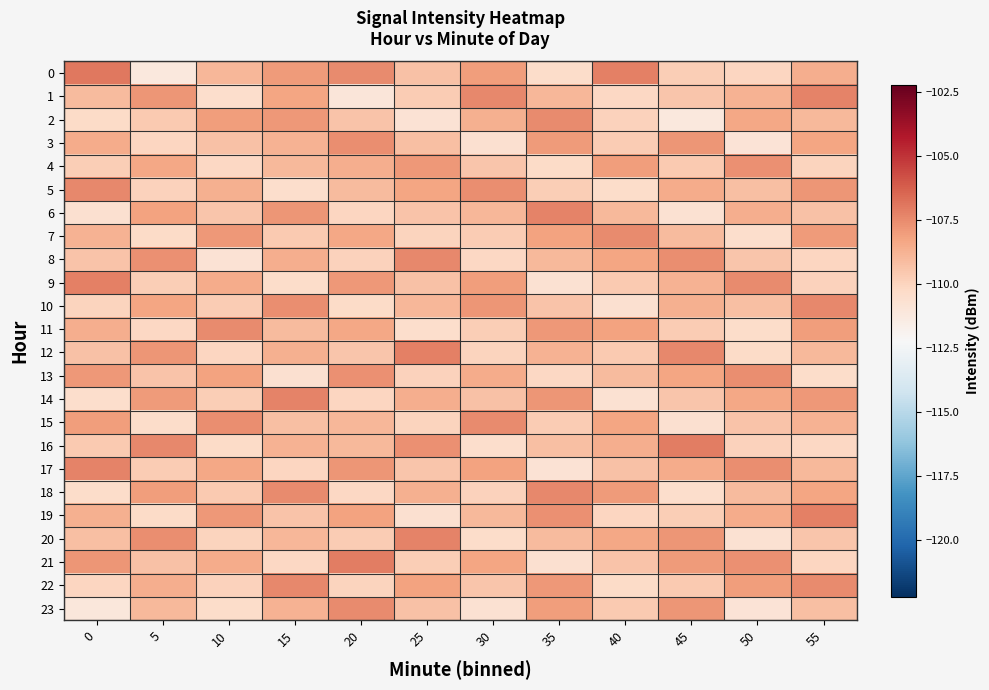

Reading right to left, transcribe all the data shown in this chart.

0: 55=-108.6	50=-110.1	45=-109.8	40=-107.2	35=-110.4	30=-108.1	25=-109.3	20=-107.5	15=-108.0	10=-108.9	5=-111.2	0=-107.0
1: 55=-107.3	50=-108.8	45=-109.5	40=-110.2	35=-108.9	30=-107.4	25=-109.7	20=-111.0	15=-108.3	10=-110.5	5=-107.8	0=-109.1
2: 55=-109.0	50=-108.4	45=-111.2	40=-109.9	35=-107.5	30=-108.7	25=-110.8	20=-109.4	15=-107.9	10=-108.1	5=-109.6	0=-110.3
3: 55=-108.3	50=-110.9	45=-107.8	40=-109.7	35=-108.0	30=-110.6	25=-109.2	20=-107.6	15=-108.8	10=-109.3	5=-110.1	0=-108.5
4: 55=-110.0	50=-107.7	45=-109.6	40=-108.1	35=-110.3	30=-109.5	25=-107.9	20=-108.6	15=-109.0	10=-110.2	5=-108.4	0=-109.8
5: 55=-107.8	50=-109.2	45=-108.5	40=-110.4	35=-109.8	30=-107.6	25=-108.3	20=-109.1	15=-110.5	10=-108.7	5=-109.9	0=-107.4
6: 55=-109.3	50=-108.6	45=-110.7	40=-109.0	35=-107.3	30=-108.9	25=-109.4	20=-110.1	15=-107.8	10=-109.5	5=-108.2	0=-110.6
7: 55=-108.0	50=-110.5	45=-109.1	40=-107.5	35=-108.2	30=-109.7	25=-110.0	20=-108.4	15=-109.6	10=-107.9	5=-110.3	0=-108.8
8: 55=-110.1	50=-109.5	45=-107.6	40=-108.3	35=-109.0	30=-110.2	25=-107.4	20=-109.9	15=-108.6	10=-110.8	5=-107.7	0=-109.4
9: 55=-109.9	50=-107.5	45=-108.8	40=-109.6	35=-110.7	30=-108.1	25=-109.3	20=-107.9	15=-110.4	10=-108.5	5=-109.8	0=-107.2
10: 55=-107.4	50=-109.2	45=-108.7	40=-110.6	35=-109.4	30=-107.8	25=-108.9	20=-110.3	15=-107.6	10=-109.7	5=-108.3	0=-110.0
11: 55=-108.1	50=-110.4	45=-109.7	40=-108.2	35=-107.9	30=-109.8	25=-110.5	20=-108.4	15=-109.1	10=-107.5	5=-110.2	0=-108.6
12: 55=-109.0	50=-110.3	45=-107.4	40=-109.6	35=-108.8	30=-110.0	25=-107.2	20=-109.5	15=-108.7	10=-110.1	5=-107.8	0=-109.3
13: 55=-110.4	50=-107.6	45=-108.3	40=-109.1	35=-110.2	30=-108.5	25=-109.9	20=-107.7	15=-110.6	10=-108.2	5=-109.4	0=-107.9
14: 55=-107.9	50=-108.4	45=-109.5	40=-110.7	35=-107.8	30=-109.3	25=-108.6	20=-110.1	15=-107.3	10=-109.8	5=-108.0	0=-110.5
15: 55=-108.8	50=-109.4	45=-110.6	40=-108.3	35=-109.7	30=-107.5	25=-110.0	20=-108.9	15=-109.2	10=-107.6	5=-110.4	0=-108.1
16: 55=-110.2	50=-109.9	45=-107.1	40=-108.6	35=-109.2	30=-110.5	25=-107.7	20=-109.0	15=-108.8	10=-110.3	5=-107.4	0=-109.6
17: 55=-109.0	50=-107.6	45=-108.5	40=-109.3	35=-110.8	30=-108.2	25=-109.5	20=-107.8	15=-110.1	10=-108.4	5=-109.7	0=-107.3
18: 55=-108.3	50=-109.1	45=-110.5	40=-108.0	35=-107.4	30=-109.9	25=-108.7	20=-110.2	15=-107.5	10=-109.6	5=-108.1	0=-110.4
19: 55=-107.2	50=-108.5	45=-109.8	40=-110.1	35=-107.7	30=-109.0	25=-110.6	20=-108.2	15=-109.4	10=-107.9	5=-110.3	0=-108.7
20: 55=-109.5	50=-110.7	45=-107.8	40=-108.4	35=-109.1	30=-110.4	25=-107.3	20=-109.7	15=-108.9	10=-110.0	5=-107.6	0=-109.2
21: 55=-110.1	50=-107.7	45=-108.0	40=-109.4	35=-110.6	30=-108.3	25=-109.8	20=-107.1	15=-110.2	10=-108.5	5=-109.3	0=-107.8
22: 55=-107.5	50=-108.1	45=-109.6	40=-110.3	35=-107.9	30=-109.5	25=-108.2	20=-110.0	15=-107.4	10=-109.9	5=-108.6	0=-110.1
23: 55=-109.2	50=-110.9	45=-107.8	40=-109.6	35=-108.1	30=-110.7	25=-109.3	20=-107.5	15=-108.8	10=-110.4	5=-109.0	0=-111.1